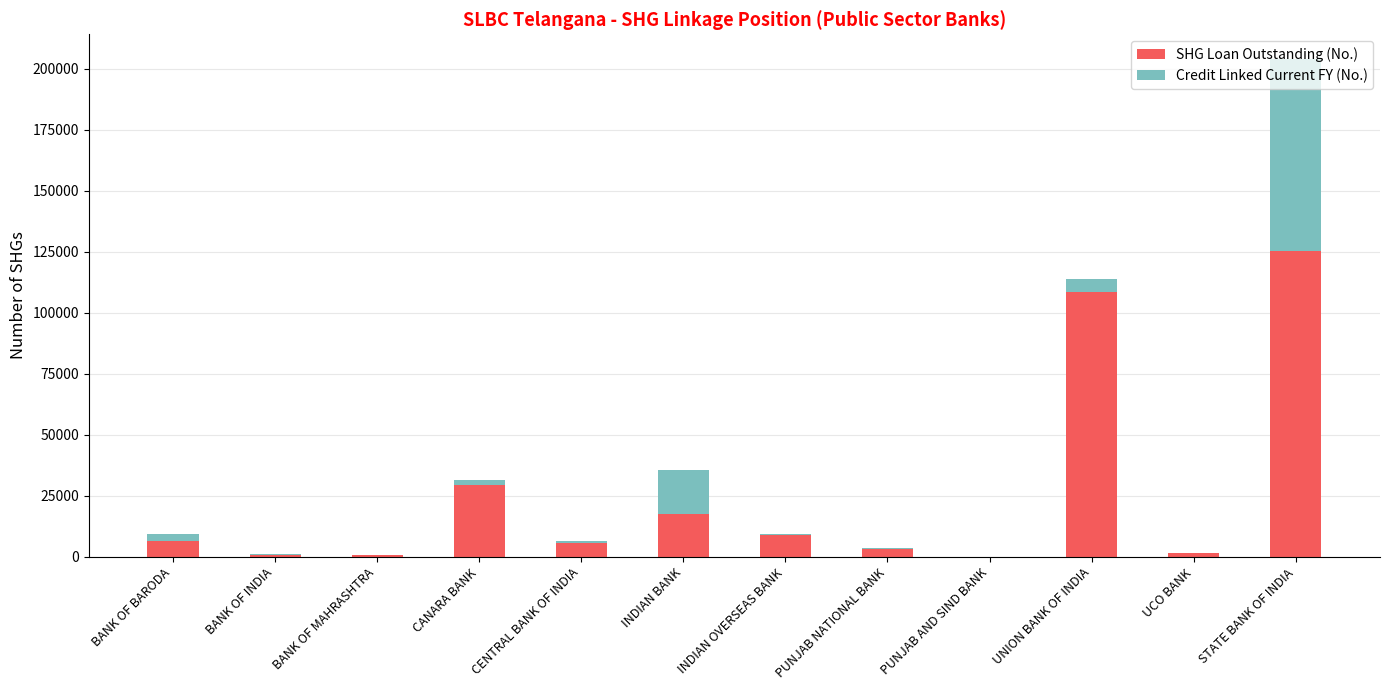

The value of SHG Loan Outstanding (No.) at PUNJAB AND SIND BANK is 0. True or false?

True